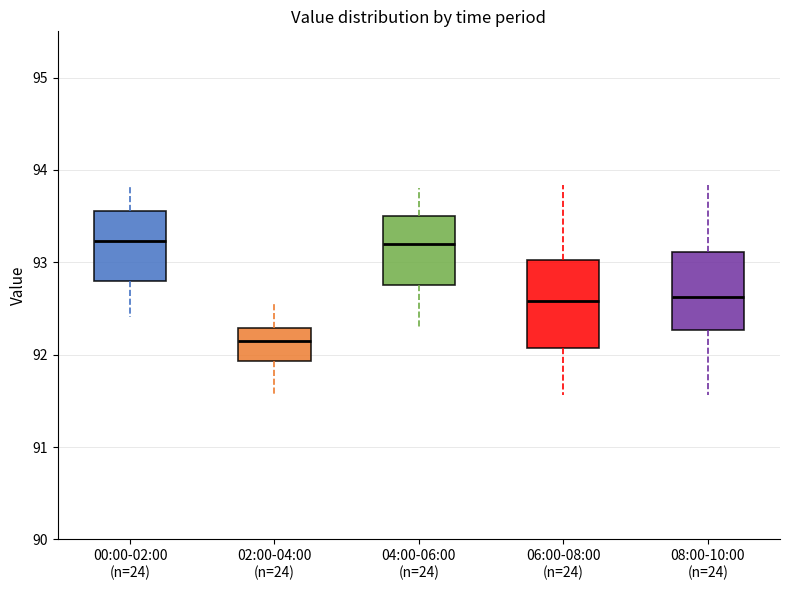

Which box is the tallest, from its lower edge to its upper edge?

06:00-08:00 (n=24)